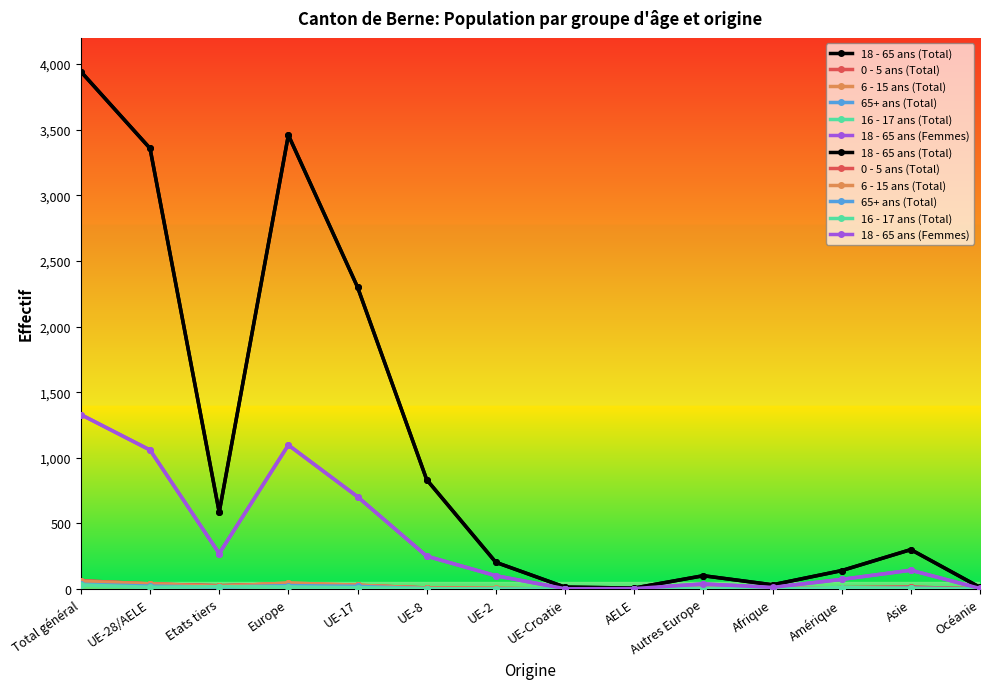

What position from the left is Total général?

1